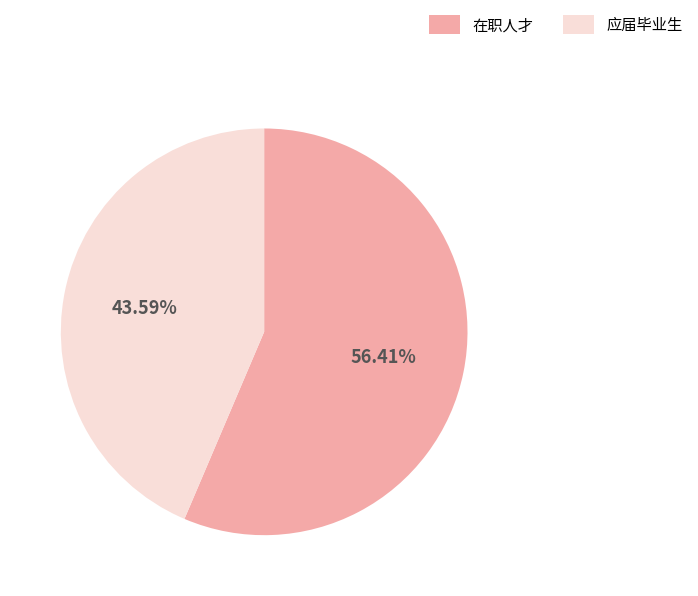

Is there any slice that represents more than half of the pie?

Yes